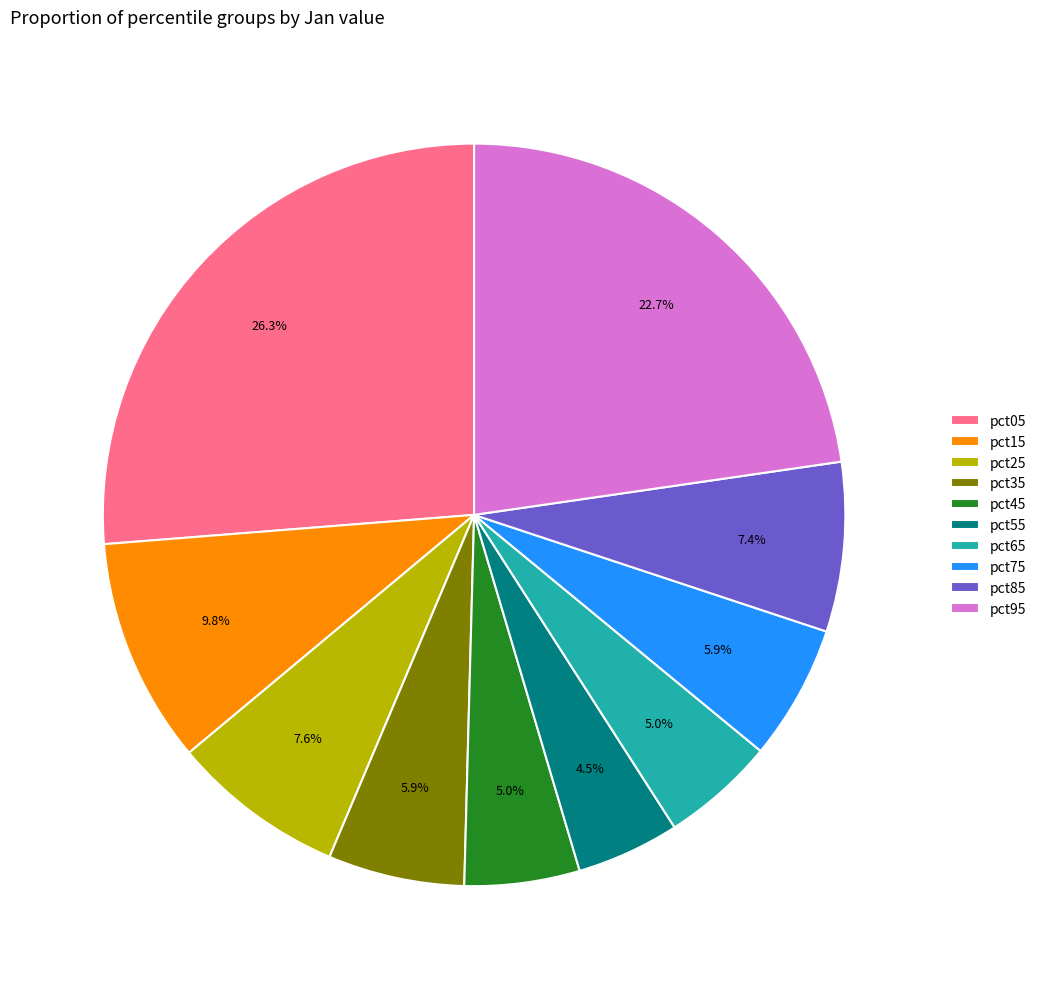

How many segments does this pie chart have?

10